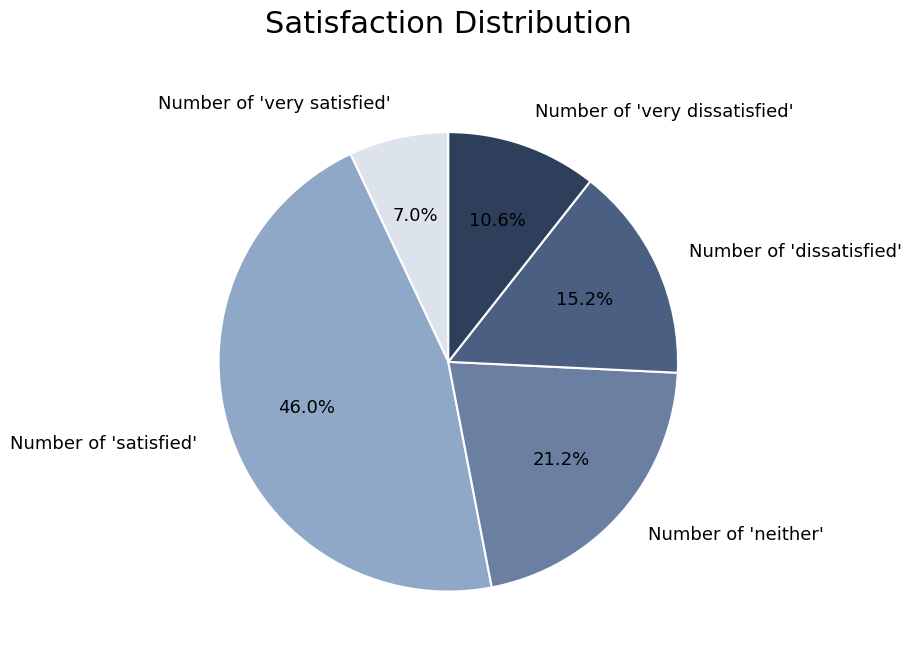

What is the smallest slice in the pie chart?

Number of 'very satisfied'